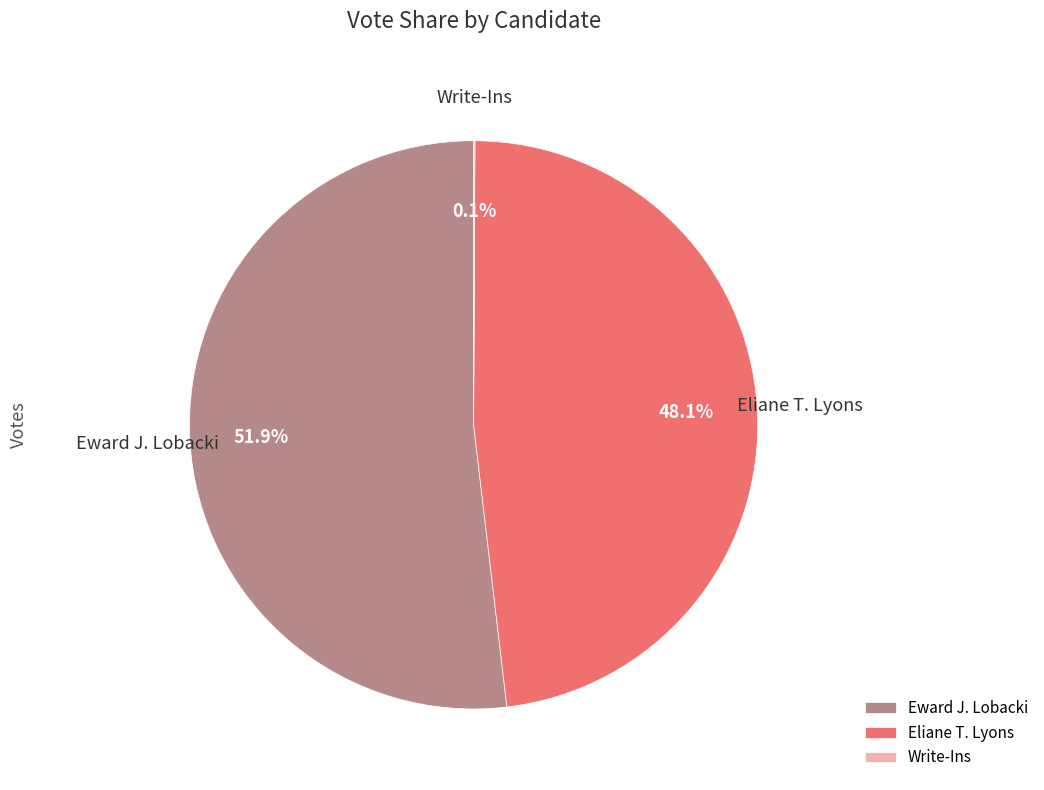

Between Eliane T. Lyons and Eward J. Lobacki, which is larger?

Eward J. Lobacki